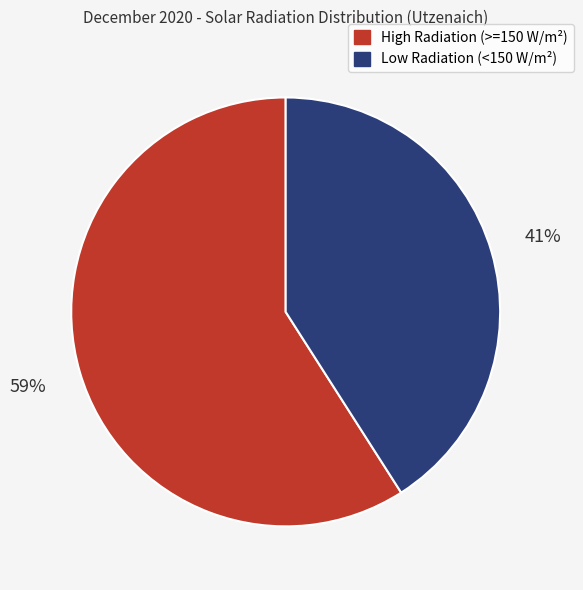

To the nearest percent, what is the average slice percentage?

50%